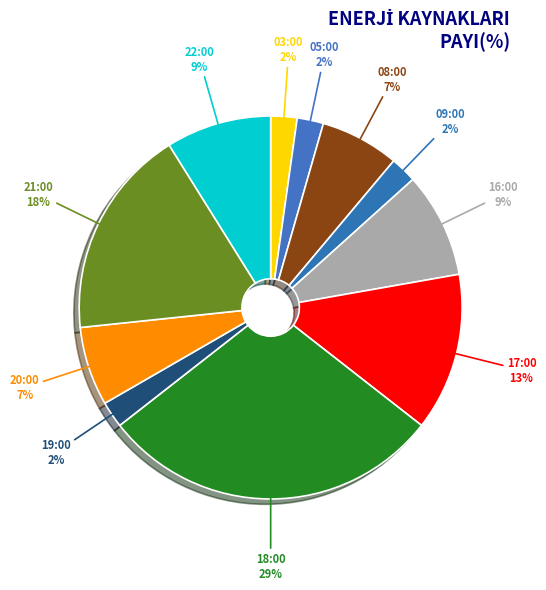

Does 18:00 account for over 50% of the chart?

No